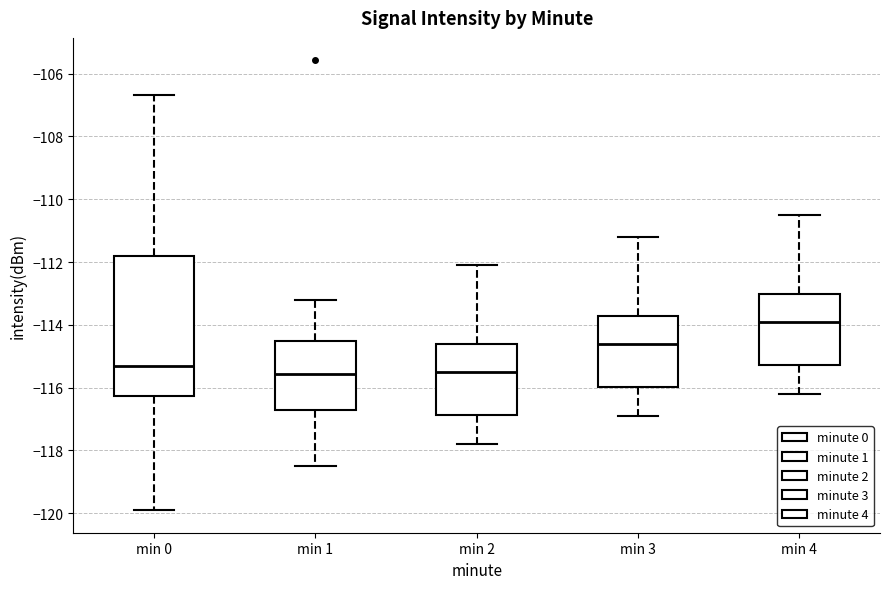

Comparing the boxes themselves (not the whiskers), which one is the tallest?

min 0